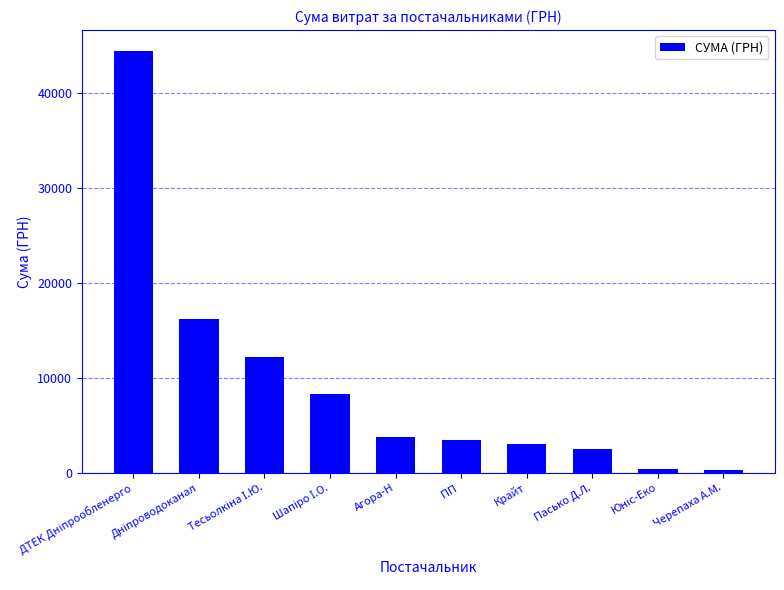

Which has a higher value, Черепаха А.М. or ПП ?

ПП 